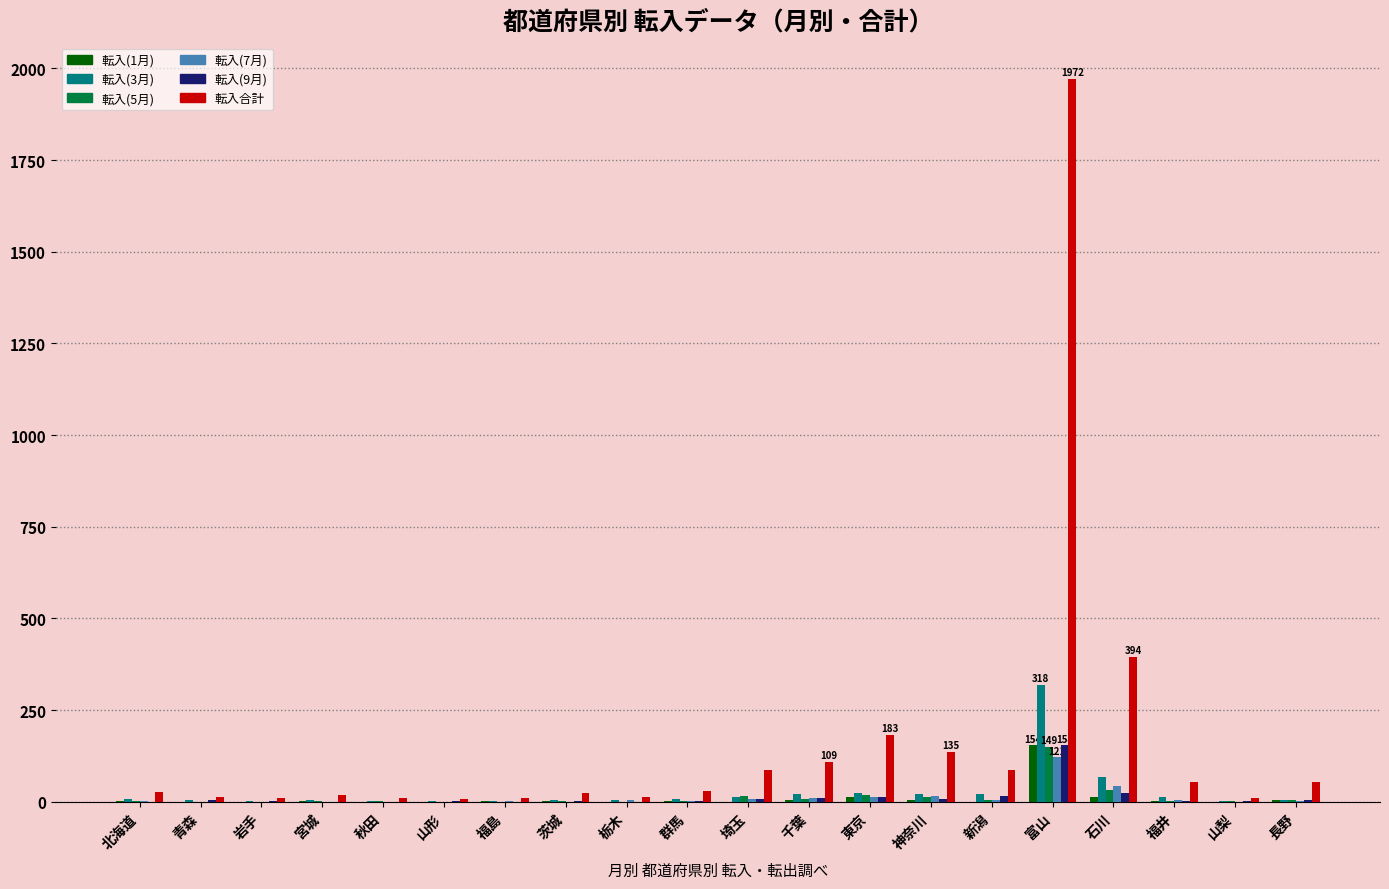

What is the average value of the 転入(3月) series?

27